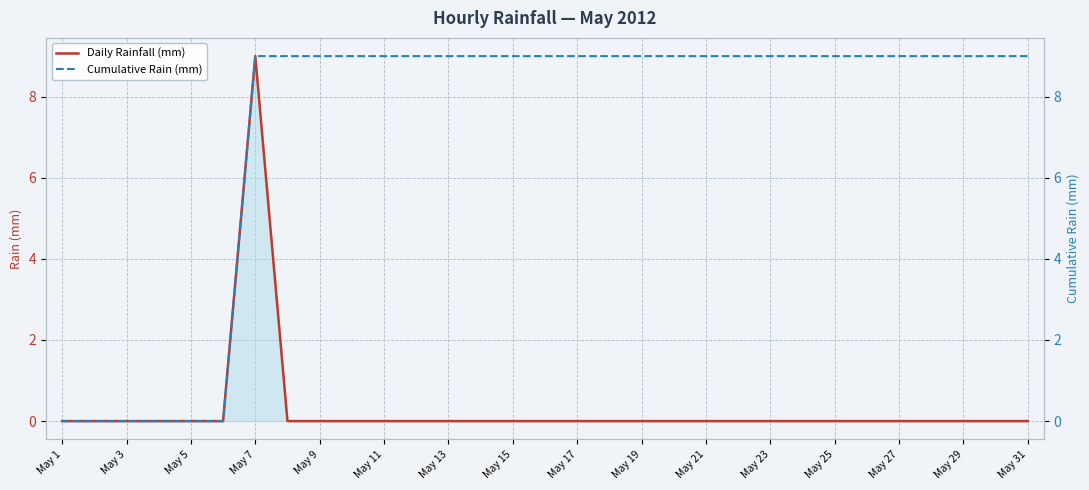

What is the maximum value for Daily Rainfall (mm)?

9